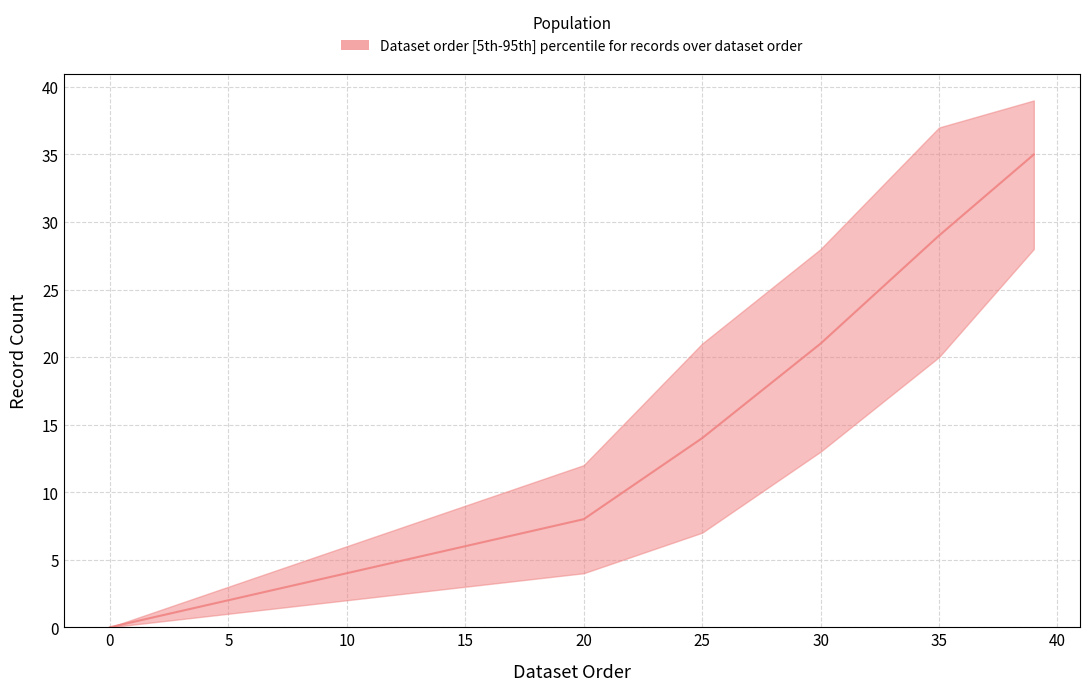

What is the sum of all dataset_order_mid values?

119